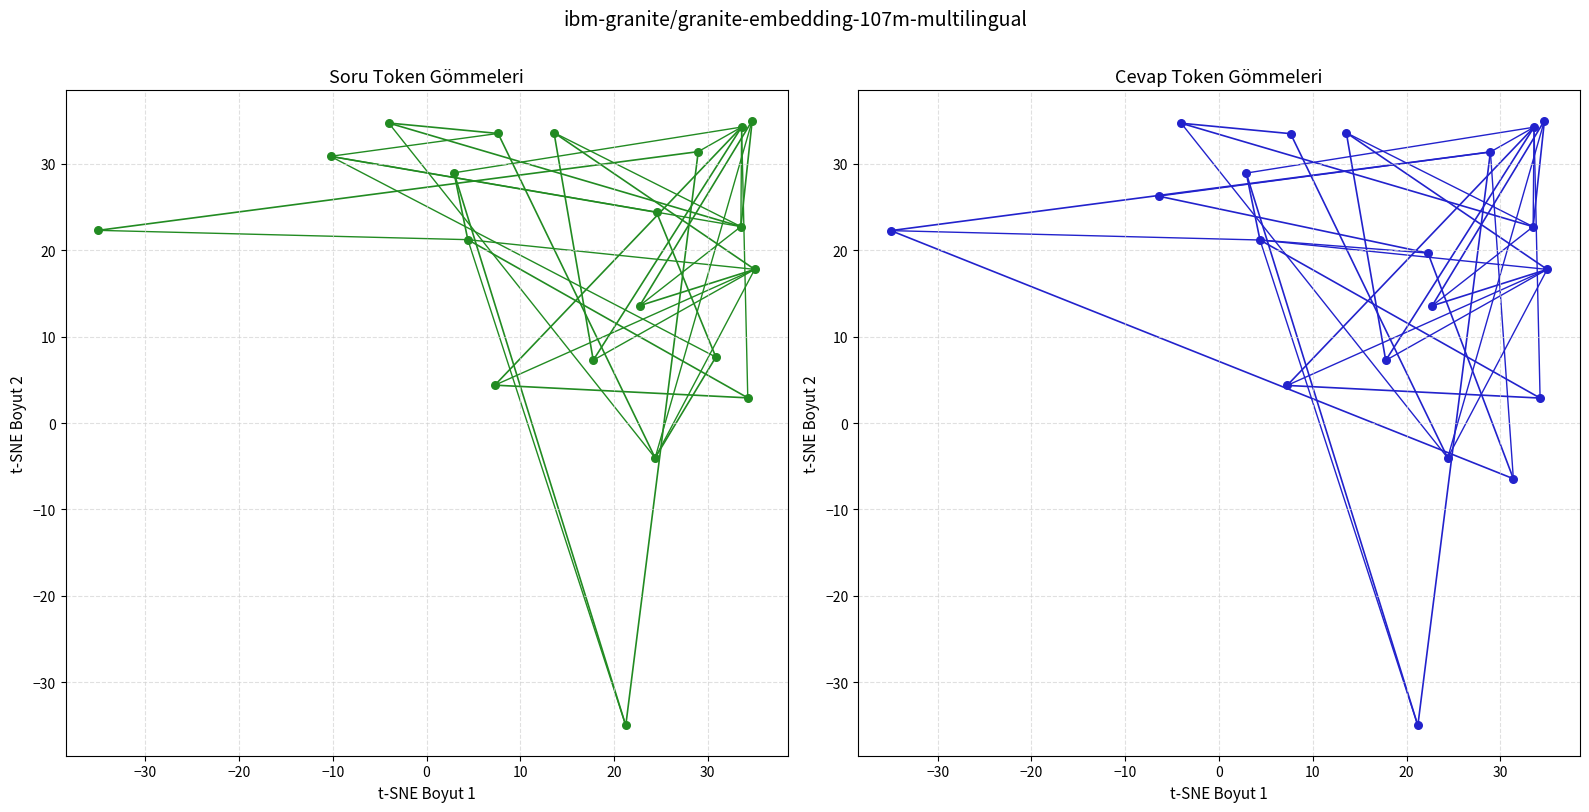

At how many categories does at least one series exceed 32?

8